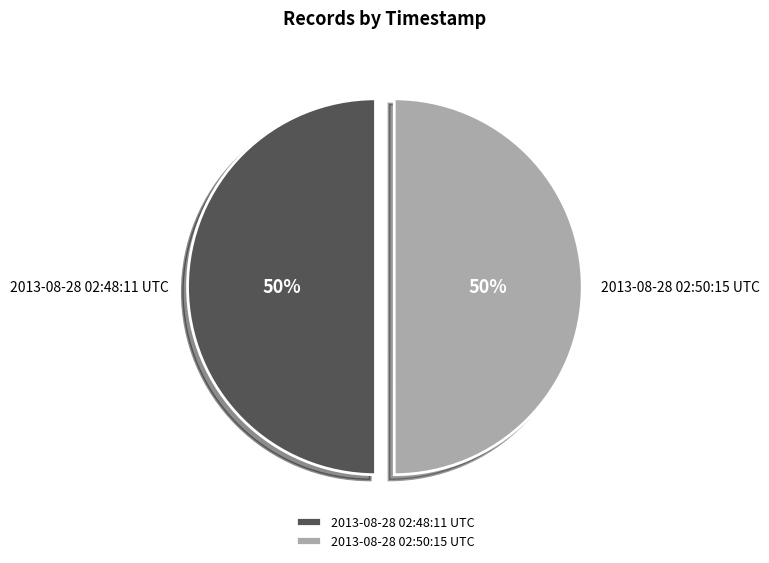

Is it true that 2013-08-28 02:50:15 UTC is 58% of the pie?

False